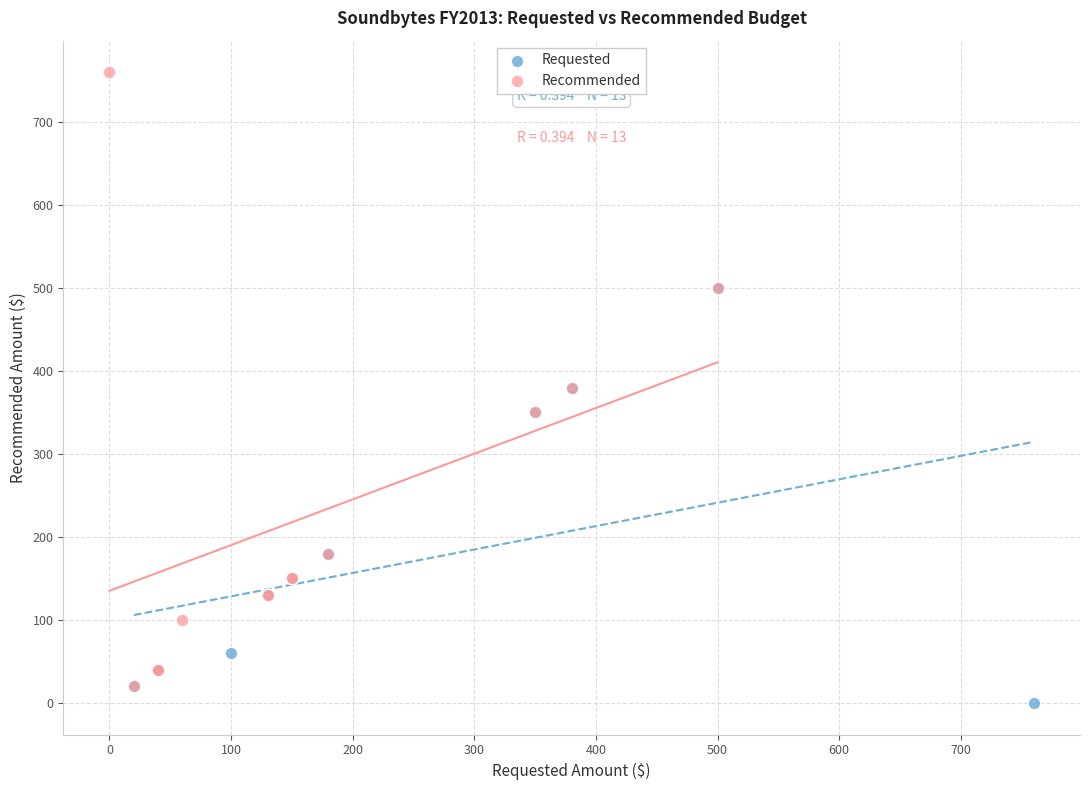

Which series has the largest Y range (max minus min)?

Recommended